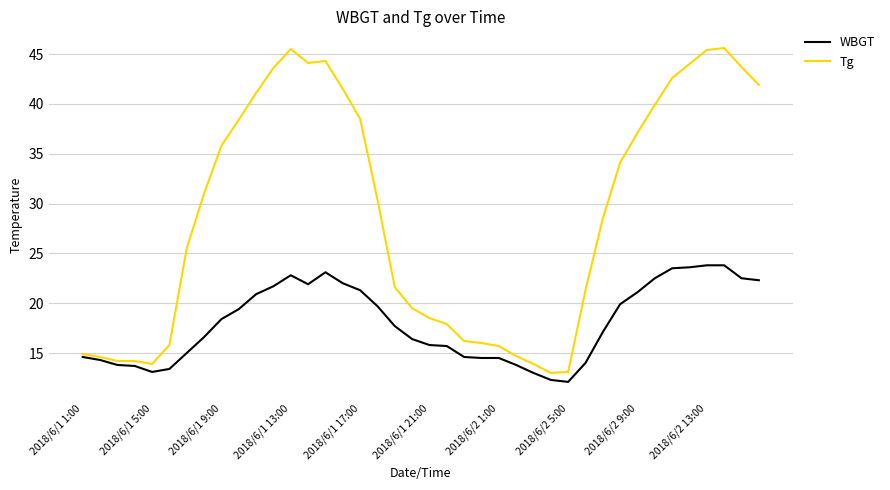

Rank the series by their maximum value, from highest to lowest.

Tg, WBGT